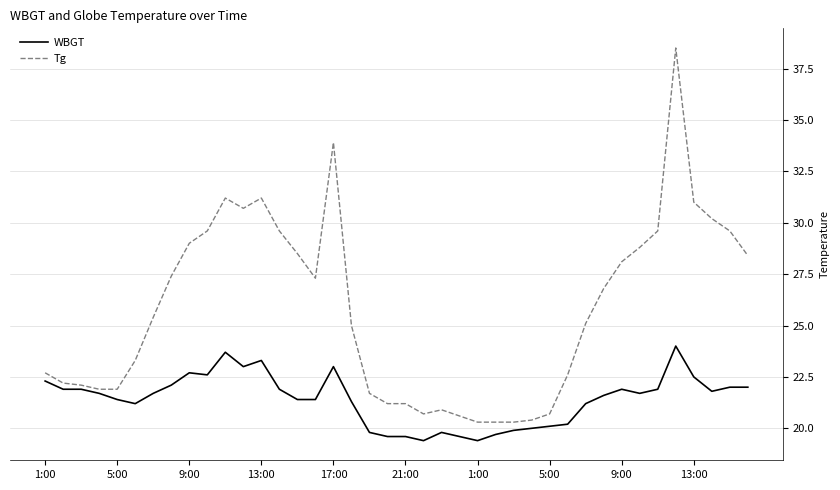

True or false: WBGT has more than 0 points higher than both neighbors.

True